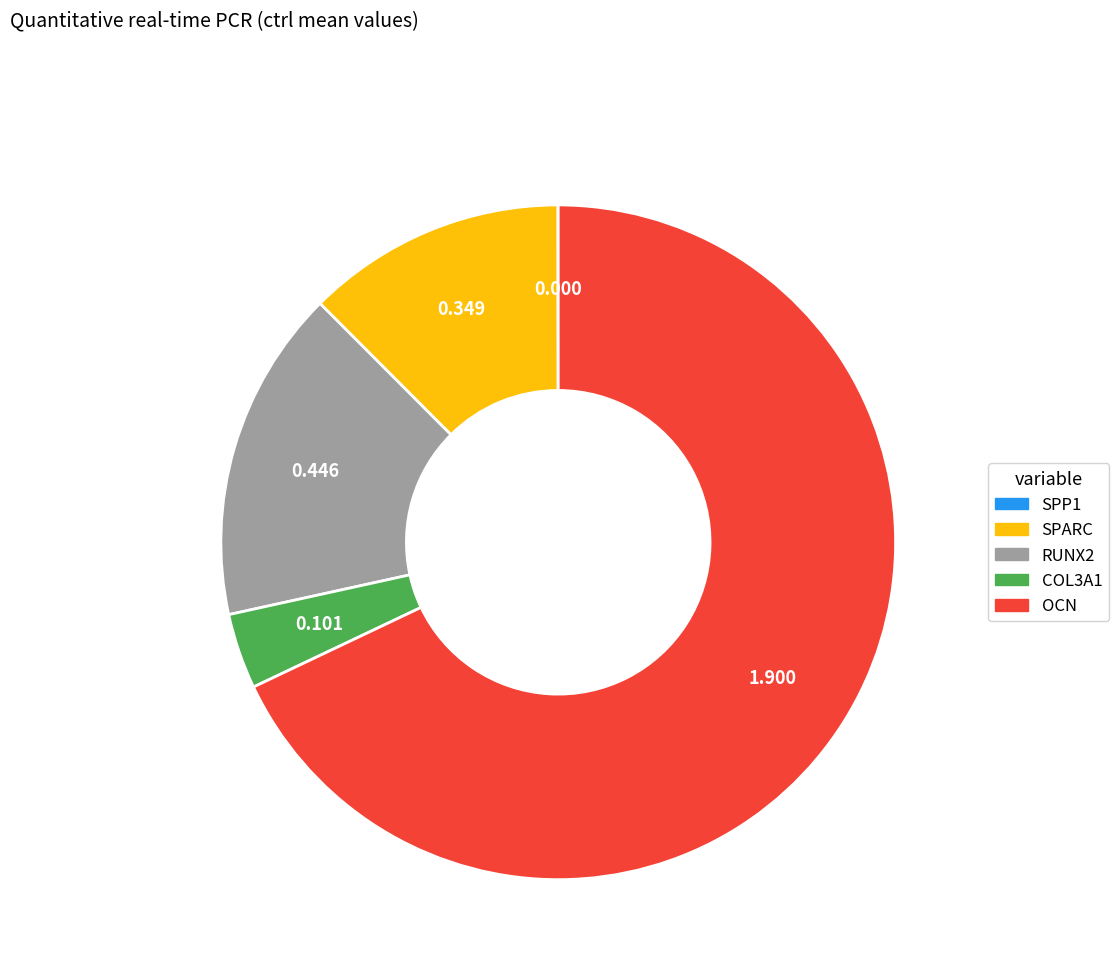

Is there a majority slice in this chart?

Yes